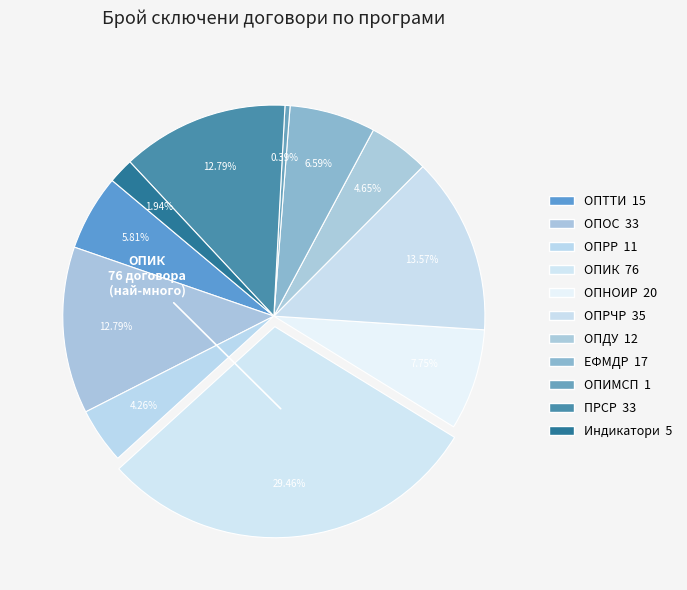

Is there a majority slice in this chart?

No